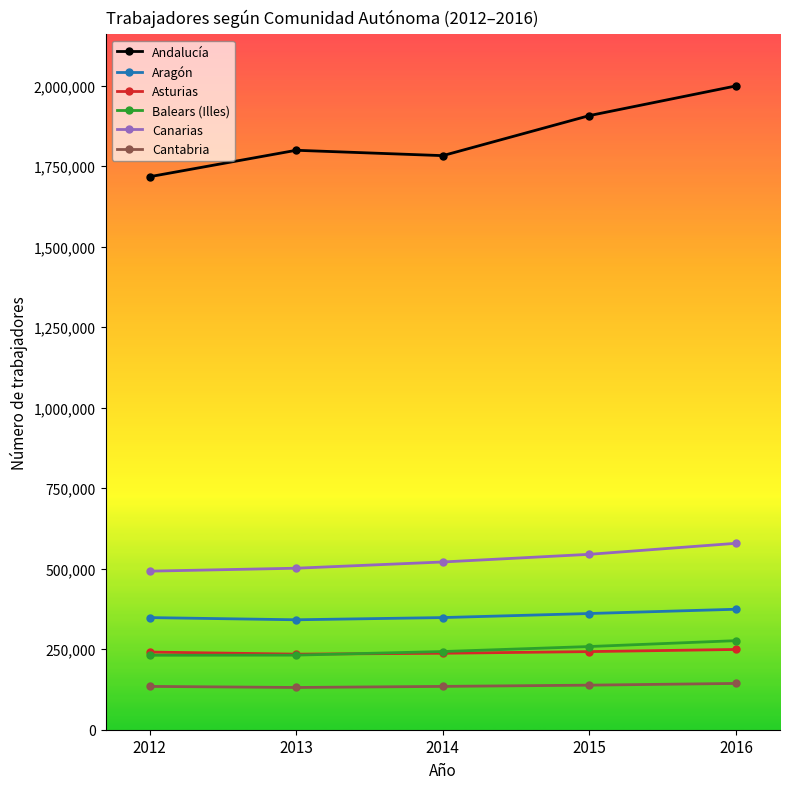

True or false: Asturias and Aragón intersect in this chart.

False